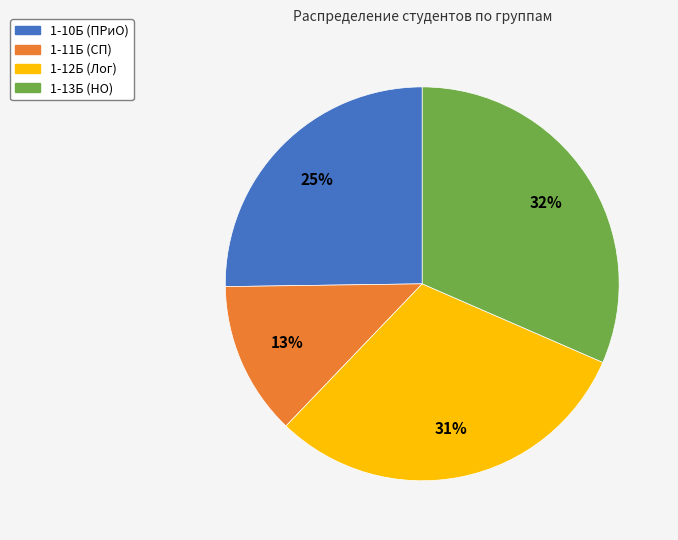

To the nearest percent, what is the difference between the 1-13Б (НО) and 1-11Б (СП) slice percentages?

19%